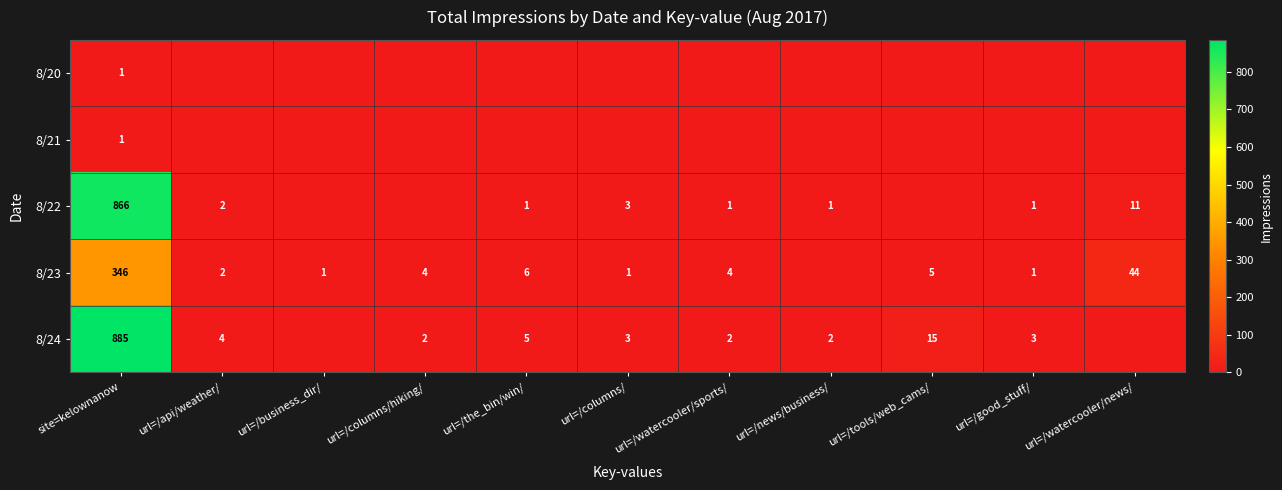

True or false: 8/24 has a value of 5 at url=/good_stuff/.

False